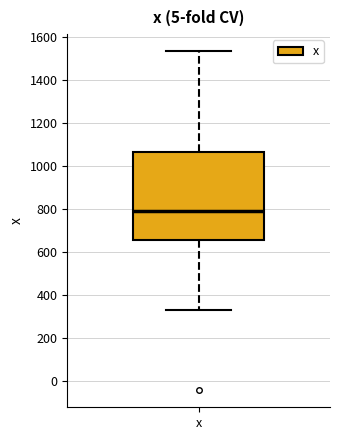

Transcribe this box plot: give where the median line is, the range the box spans, and where the two whiskers end, as read against the y-axis. The values are not printed on the chart, so give them approximately, as read against the axis.

median 800, box 660 to 1060, whiskers 340 to 1540